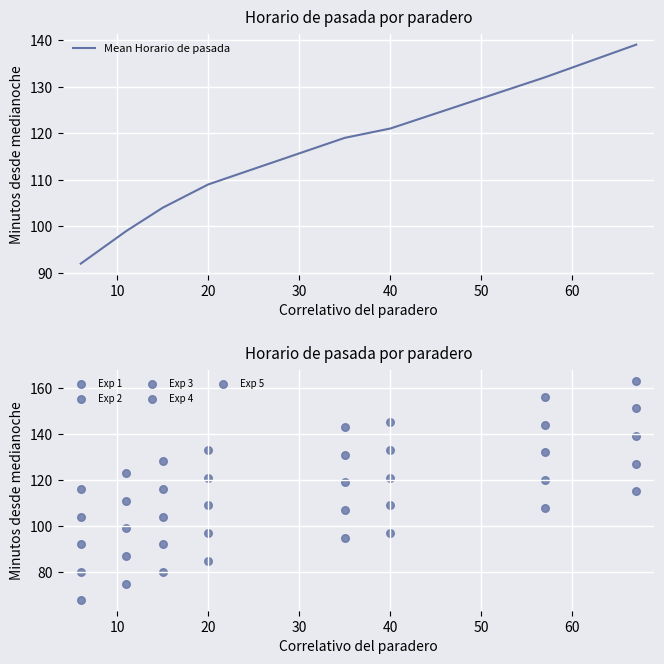

Which series has the largest total across all categories?

Exp 5